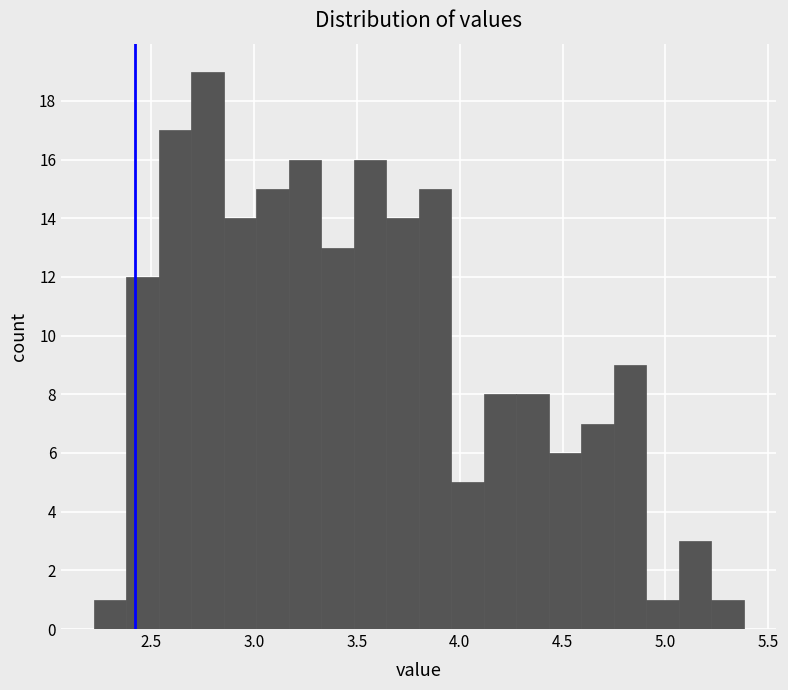

Read against the x-axis, roughly where is the centre of the tallest bar?

2.75